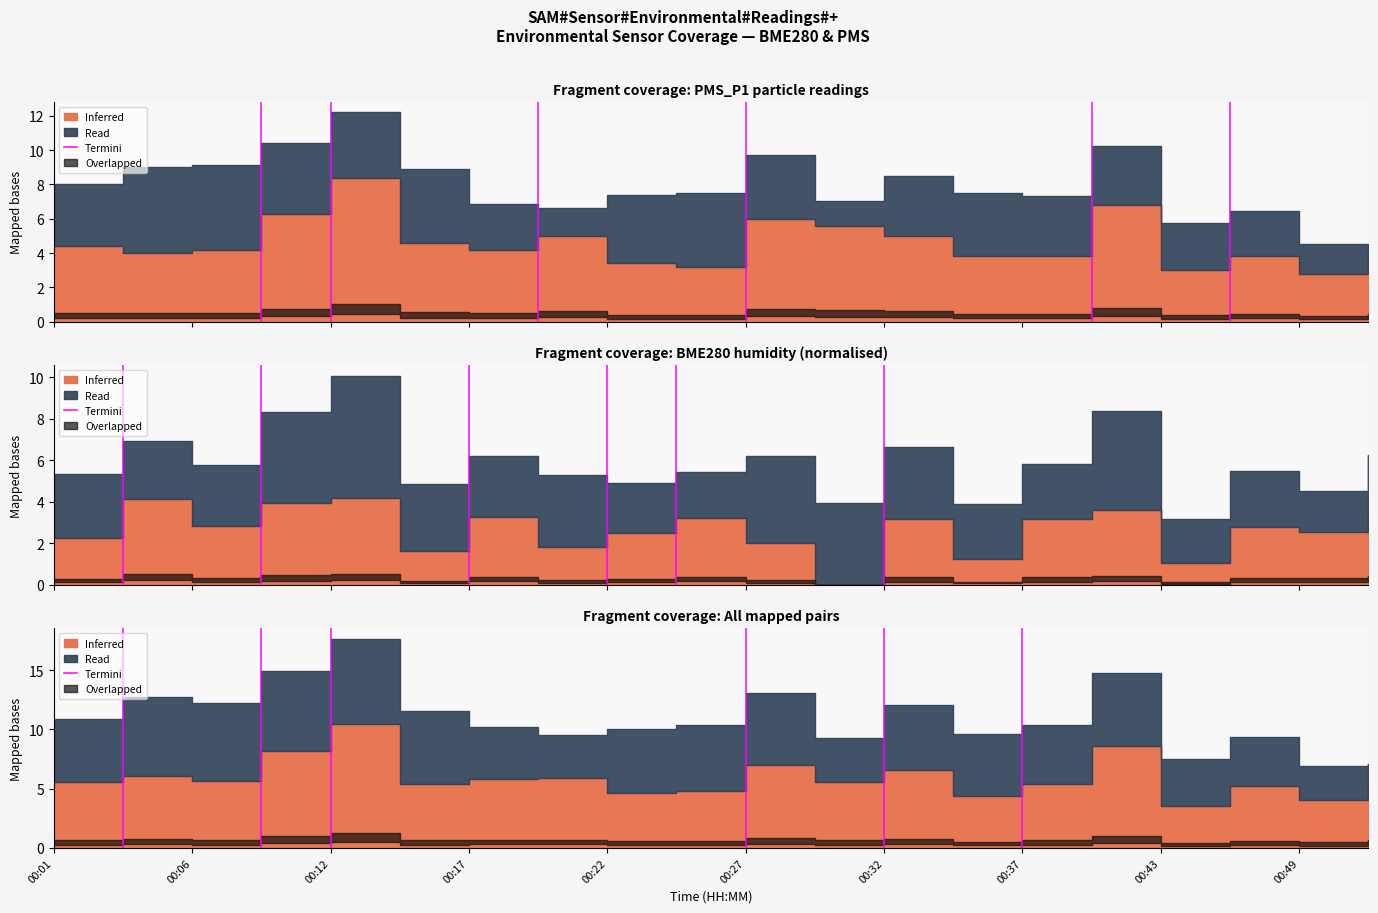

The chart shows a value of -1 at 00:01. True or false?

False